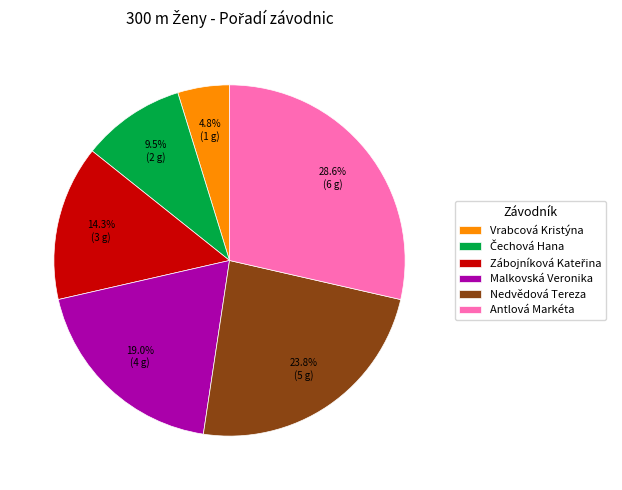

Count the number of slices in the pie.

6